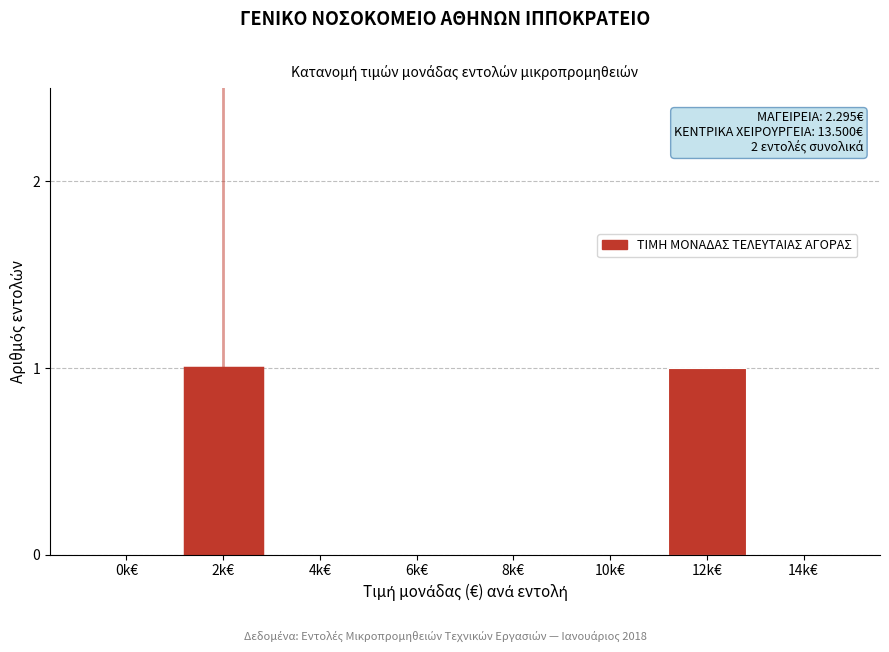

Reading right to left, extract all data points from this chart.

14k€=0	12k€=1	10k€=0	8k€=0	6k€=0	4k€=0	2k€=1	0k€=0